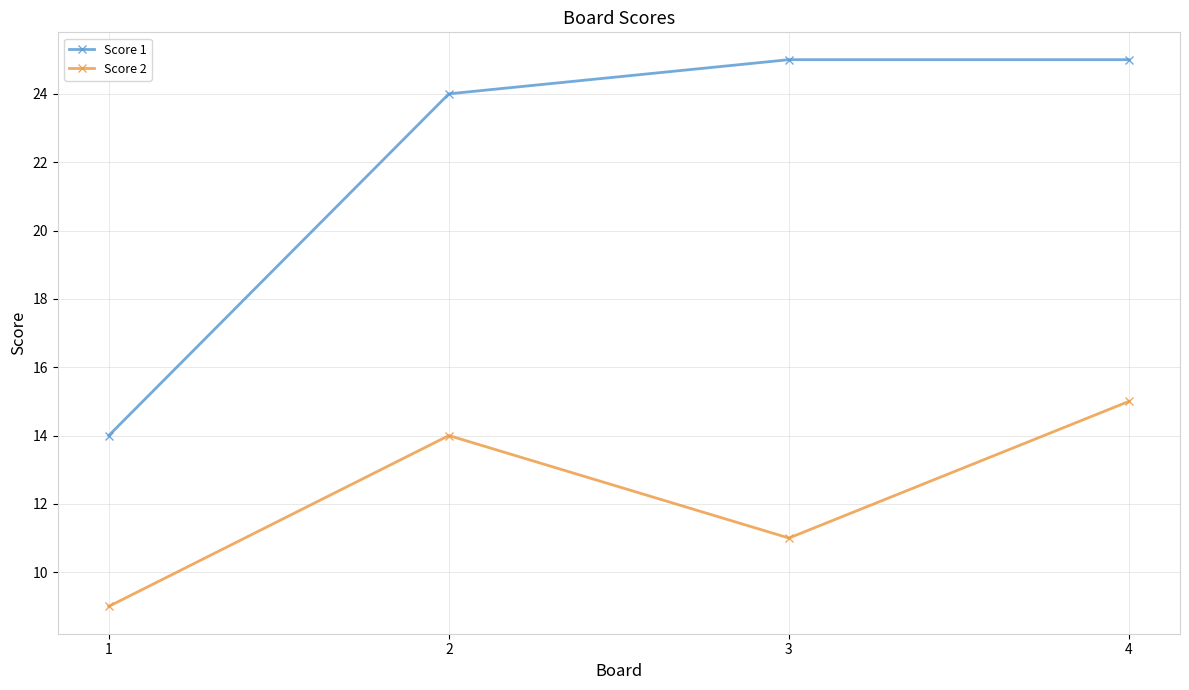

What is the value of the Score 1 point at the 1st from the left?

14